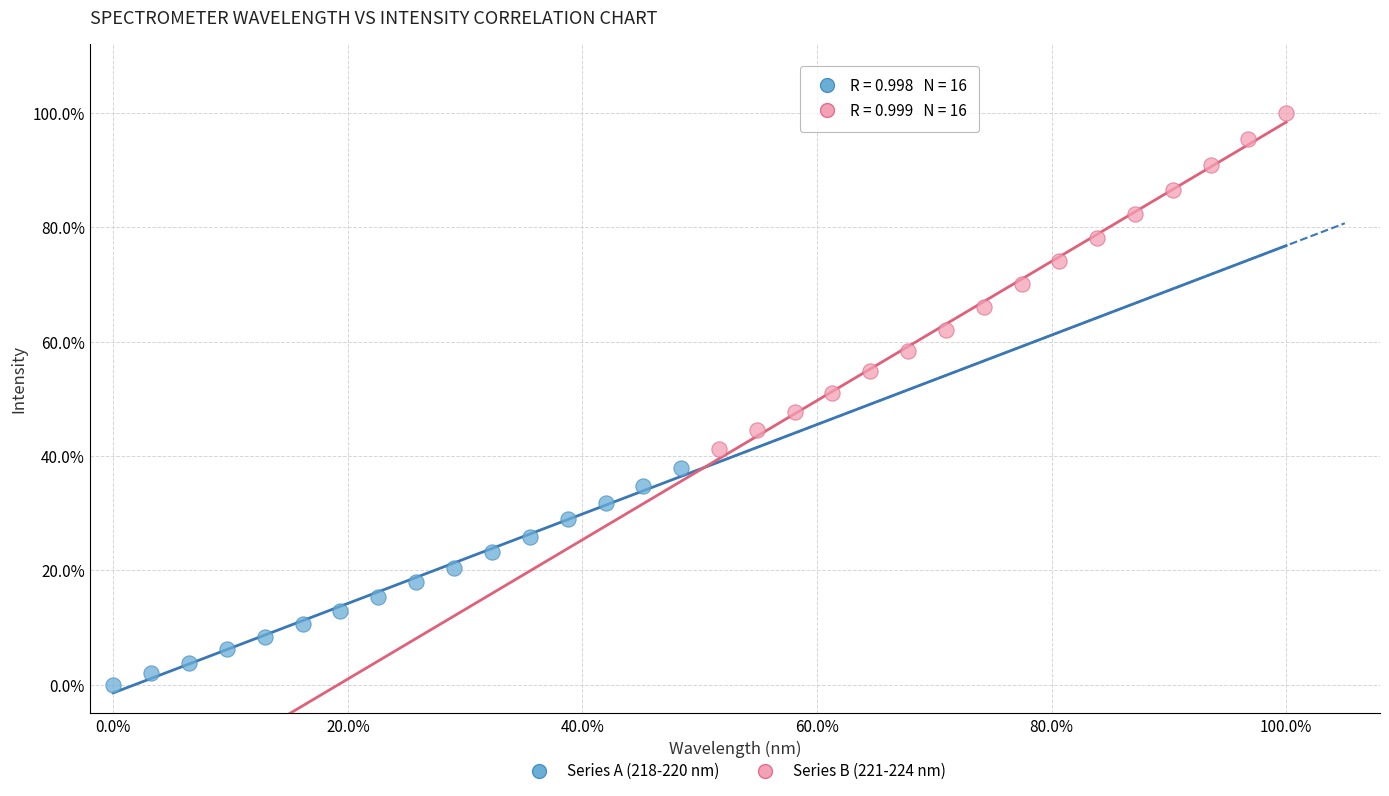

Which series reaches the maximum Y coordinate?

Series B (221-224 nm)